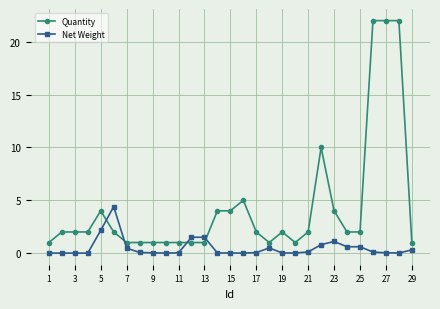

What is the sum of all Net Weight values?

14.4